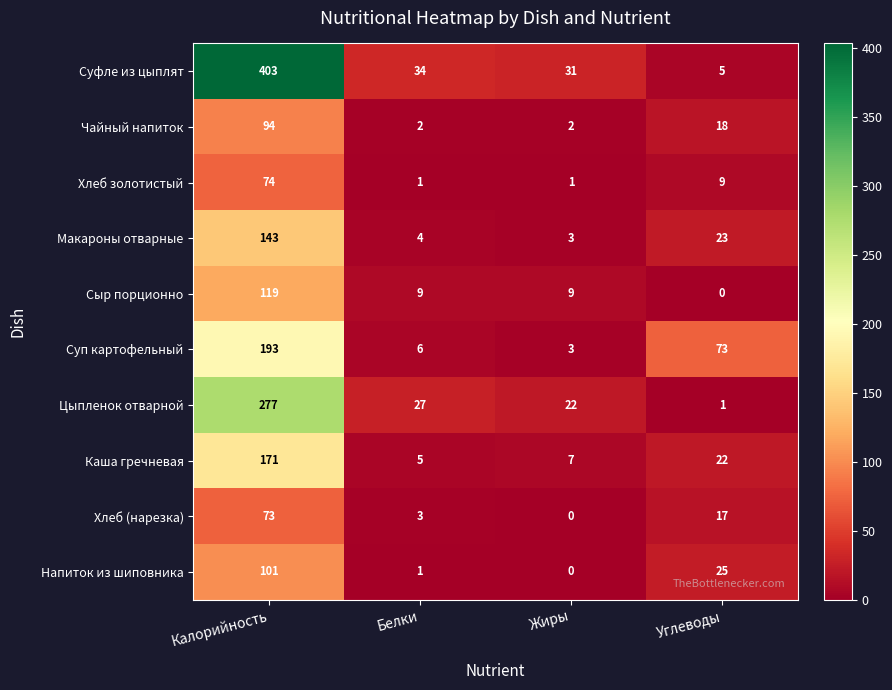

What is the difference between the highest and lowest values at Белки?

33